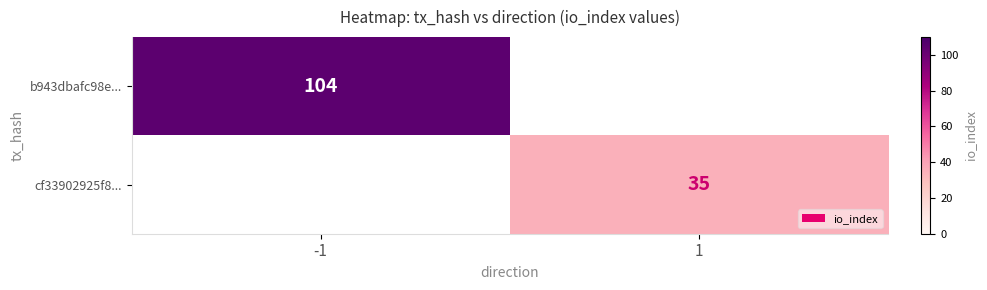

Is it true that b943dbafc98e... equals 36 at -1?

False